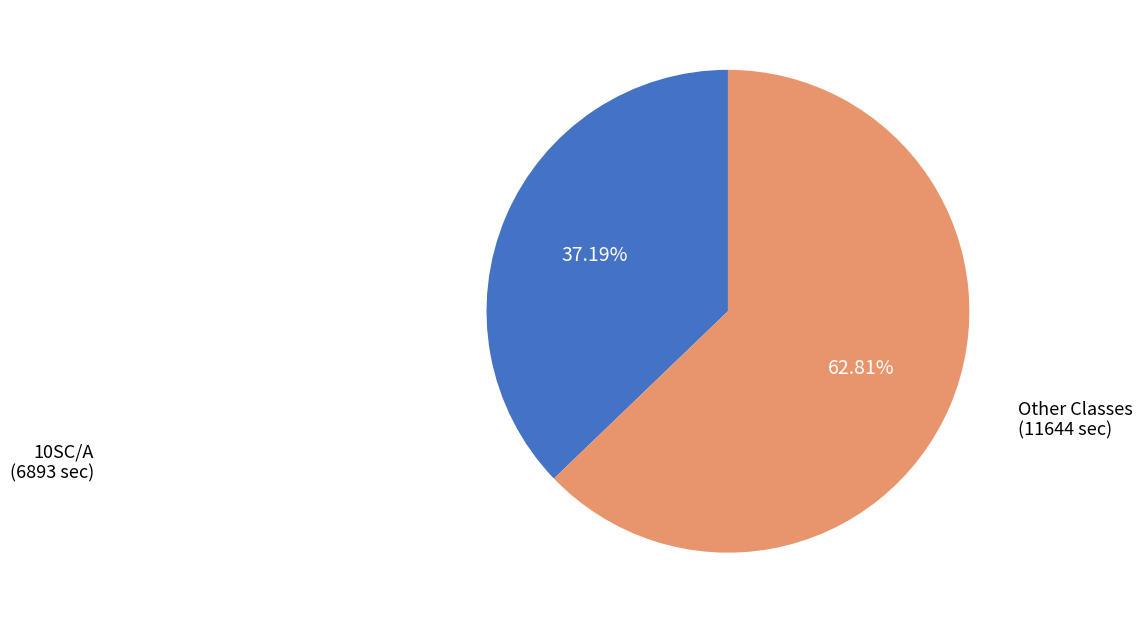

Is the sum of Other Classes and 10SC/A greater than half?

Yes